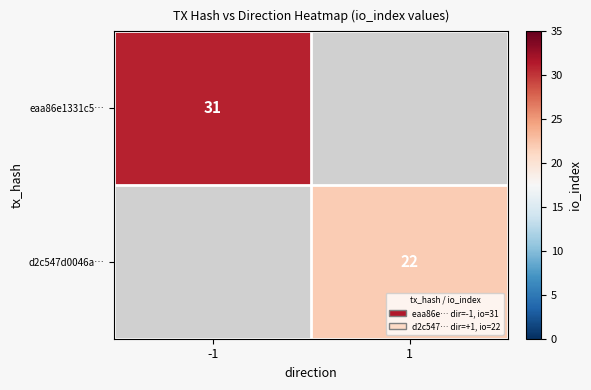

At how many categories does at least one series exceed 22?

1